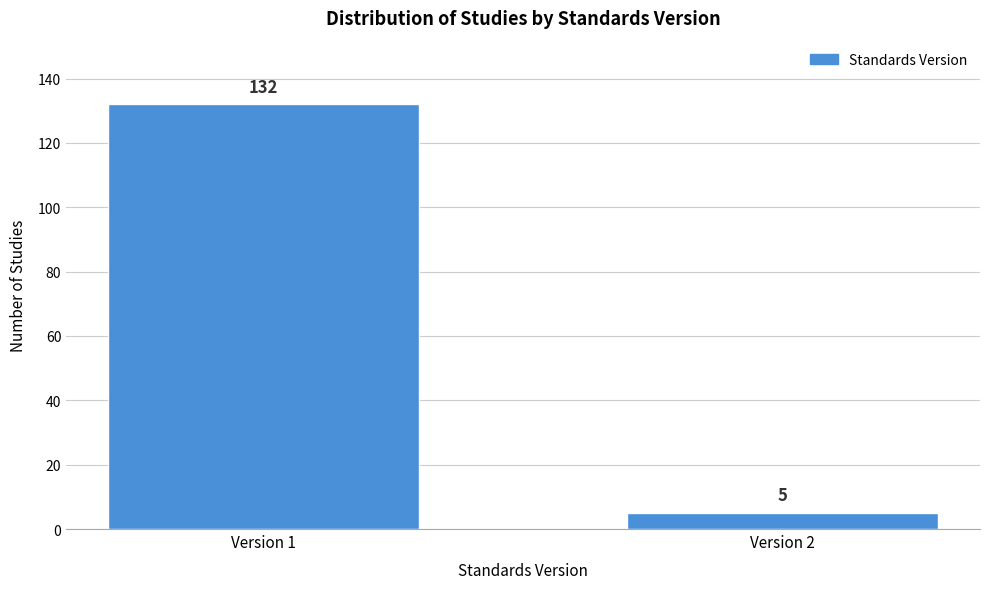

Reading right to left, what are all the values shown in this chart?

Version 2=5	Version 1=132